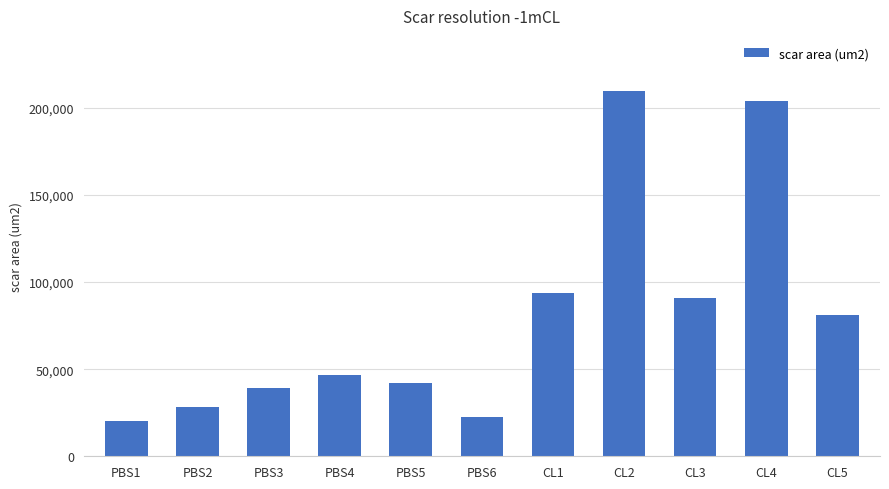

Count the number of values greater than 46643.

6